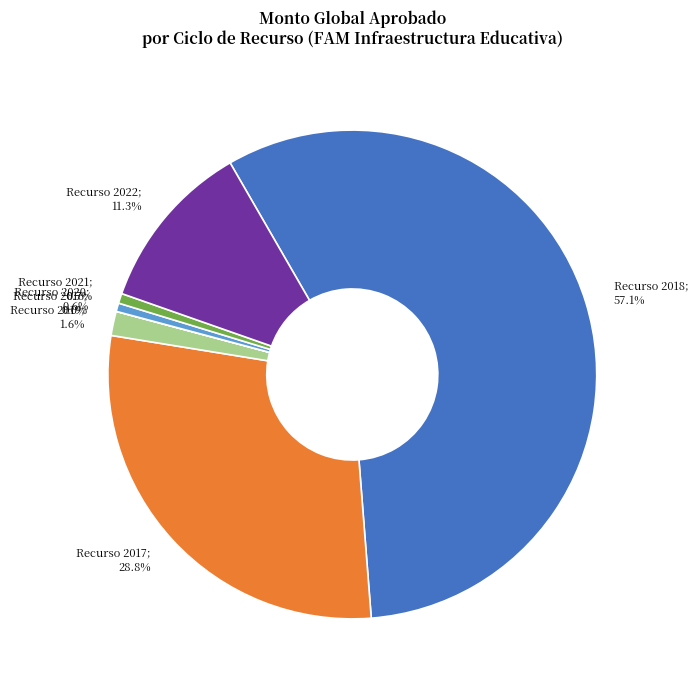

Is there a majority slice in this chart?

Yes